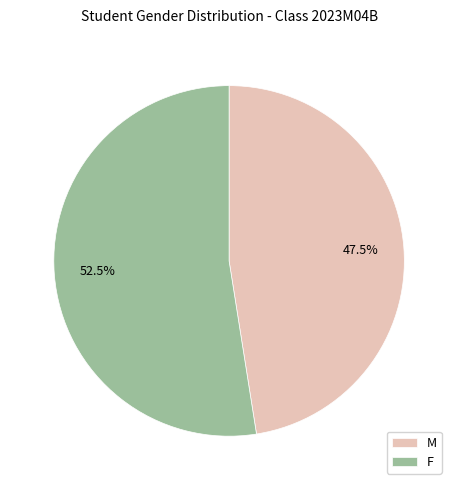

Rank the categories by value from lowest to highest.

M, F